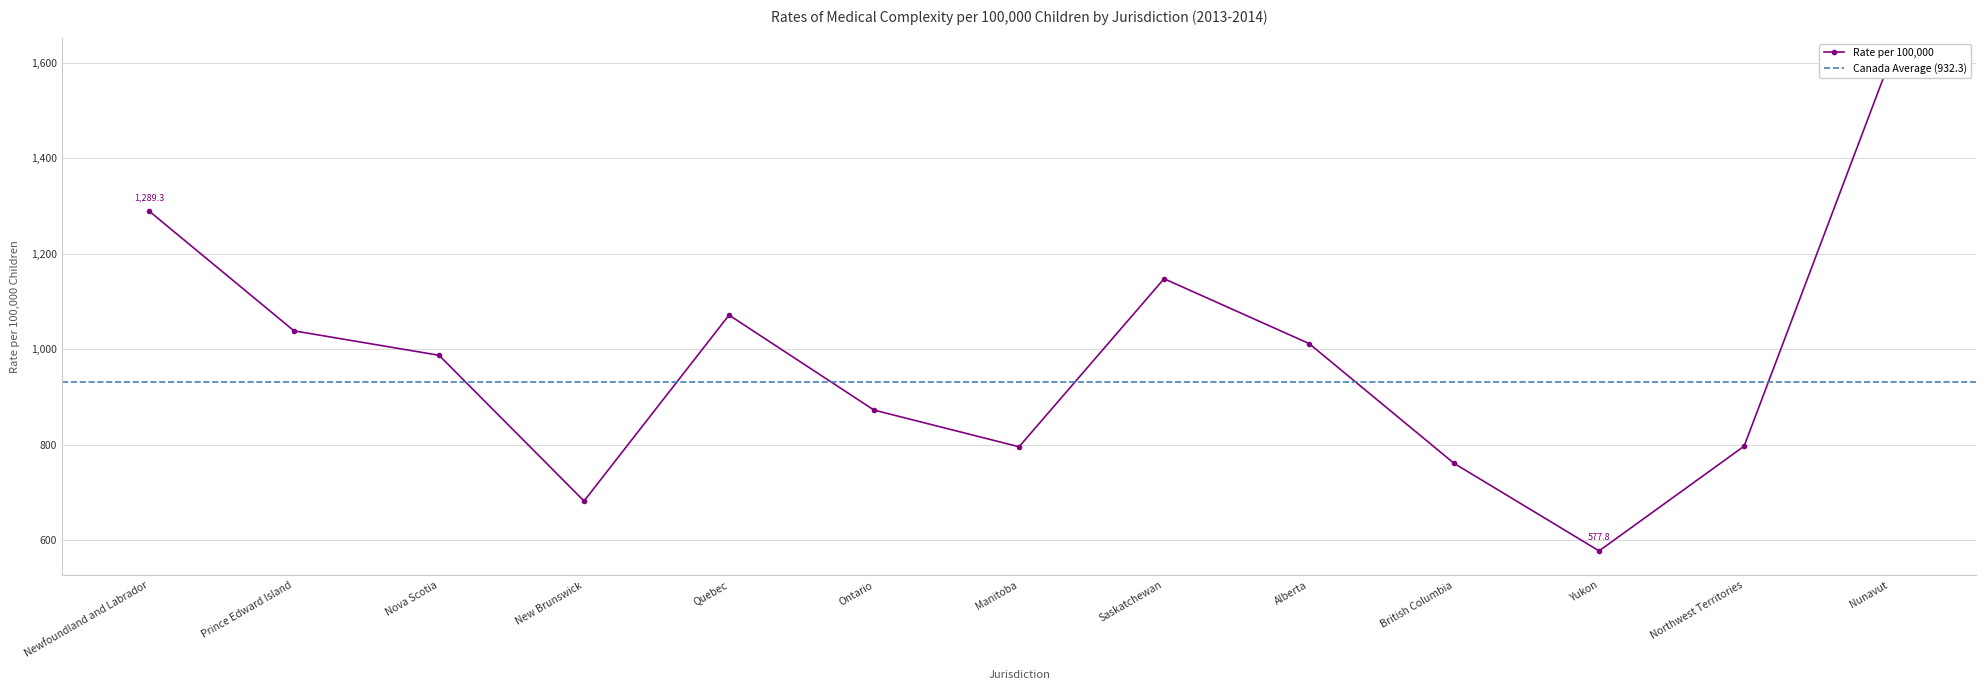

How many points are higher than both their immediate neighbors (excluding endpoints)?

2